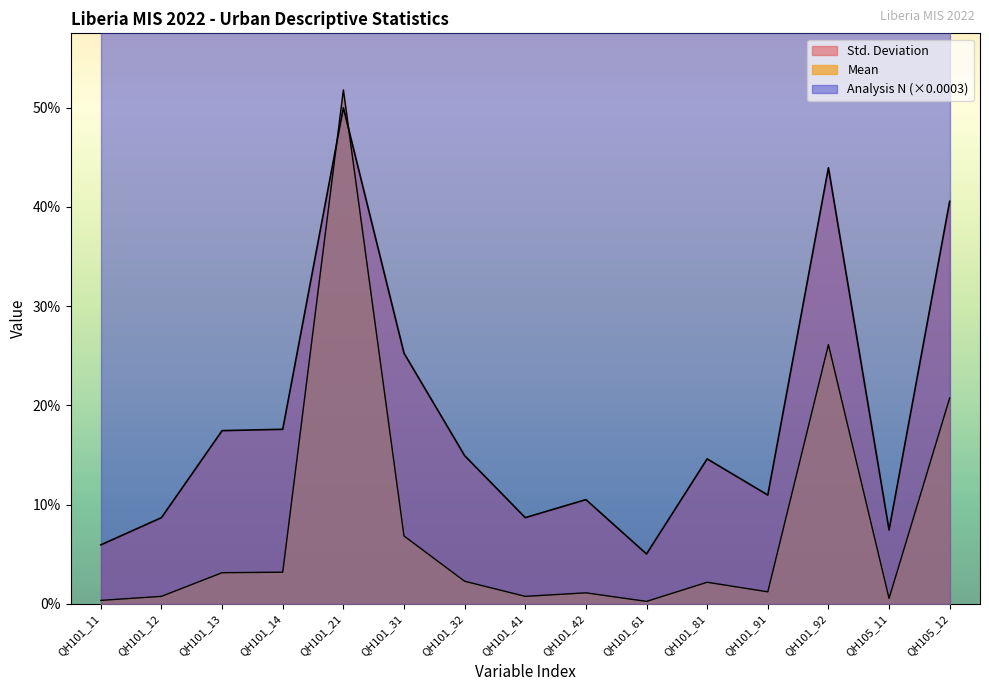

At which category does the chart reach its peak across all series?

QH101_21